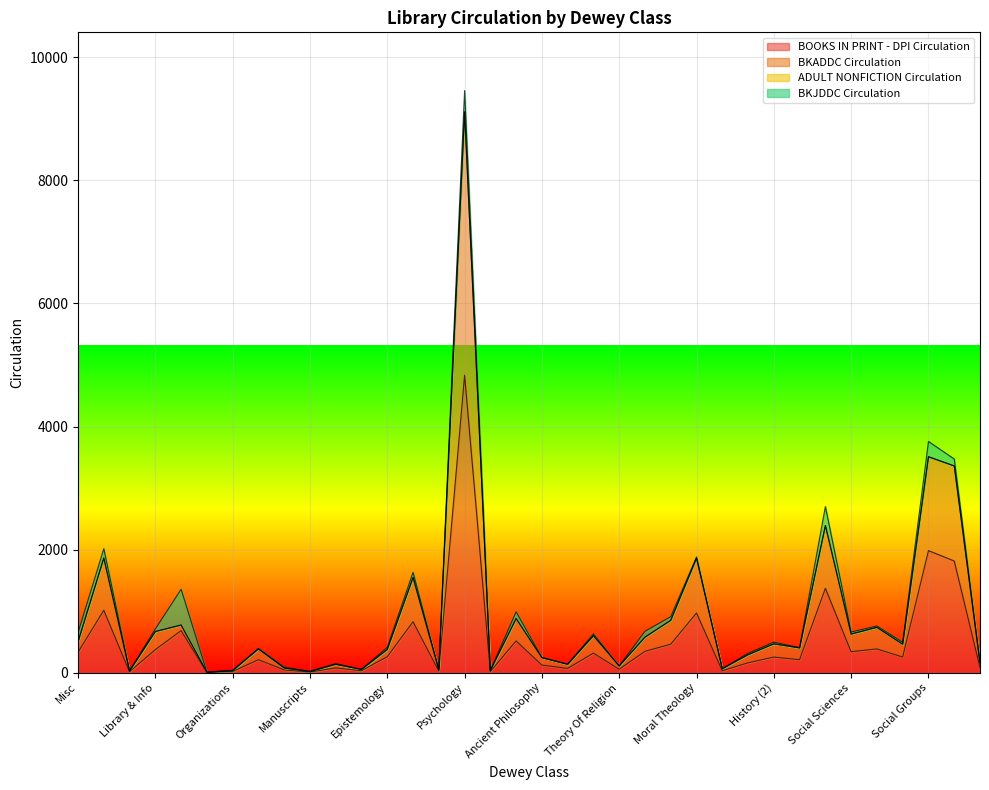

At which category is the sum across all series the highest?

Psychology